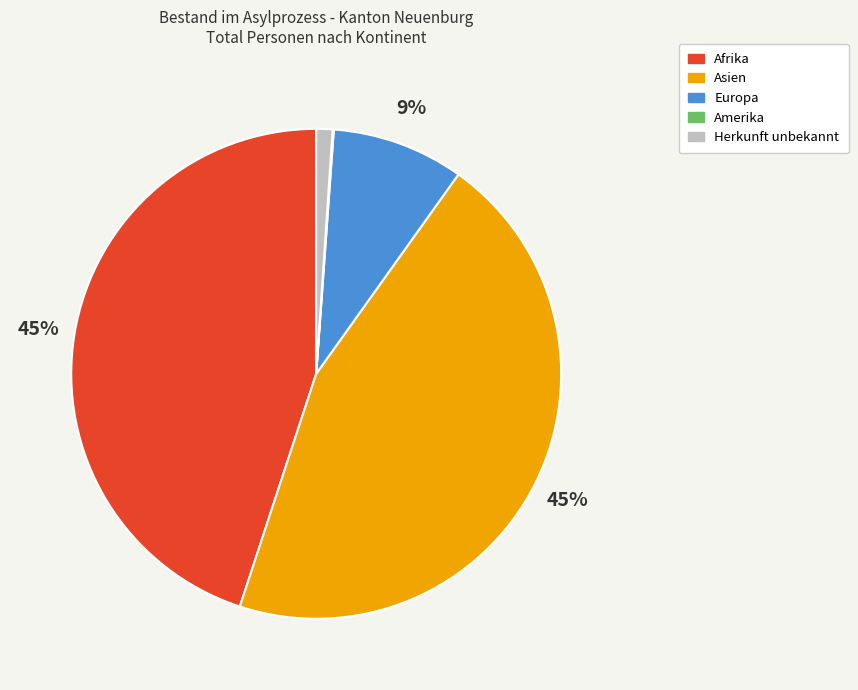

To the nearest percent, what percentage of the pie is Herkunft unbekannt?

1%